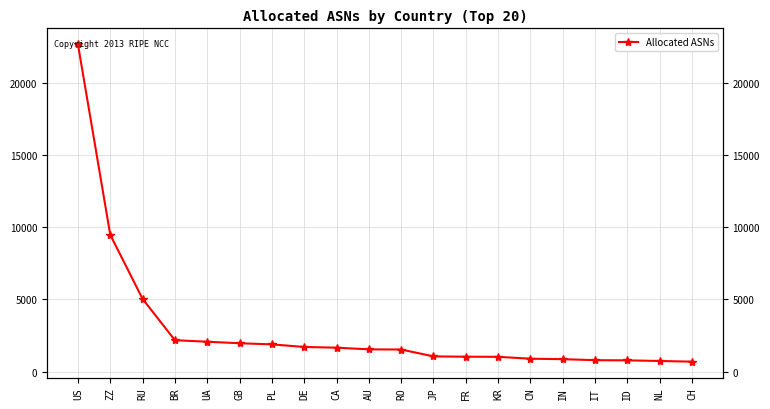

Reading left to right, transcribe all the data shown in this chart.

US=22667	ZZ=9466	RU=5030	BR=2167	UA=2062	GB=1957	PL=1879	DE=1699	CA=1650	AU=1534	RO=1523	JP=1047	FR=1025	KR=1017	CN=886	IN=854	IT=784	ID=773	NL=728	CH=682